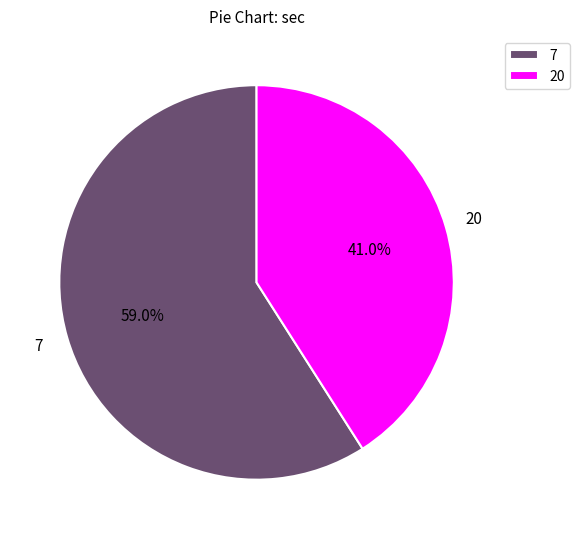

What percentage is the 7 slice, to the nearest percent?

59%